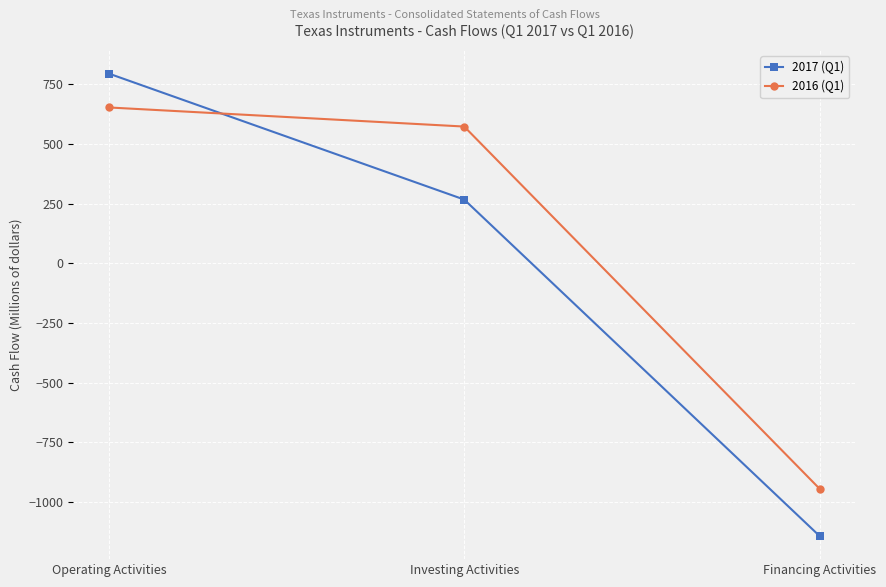

What is the sum of all 2017 (Q1) values?

-81